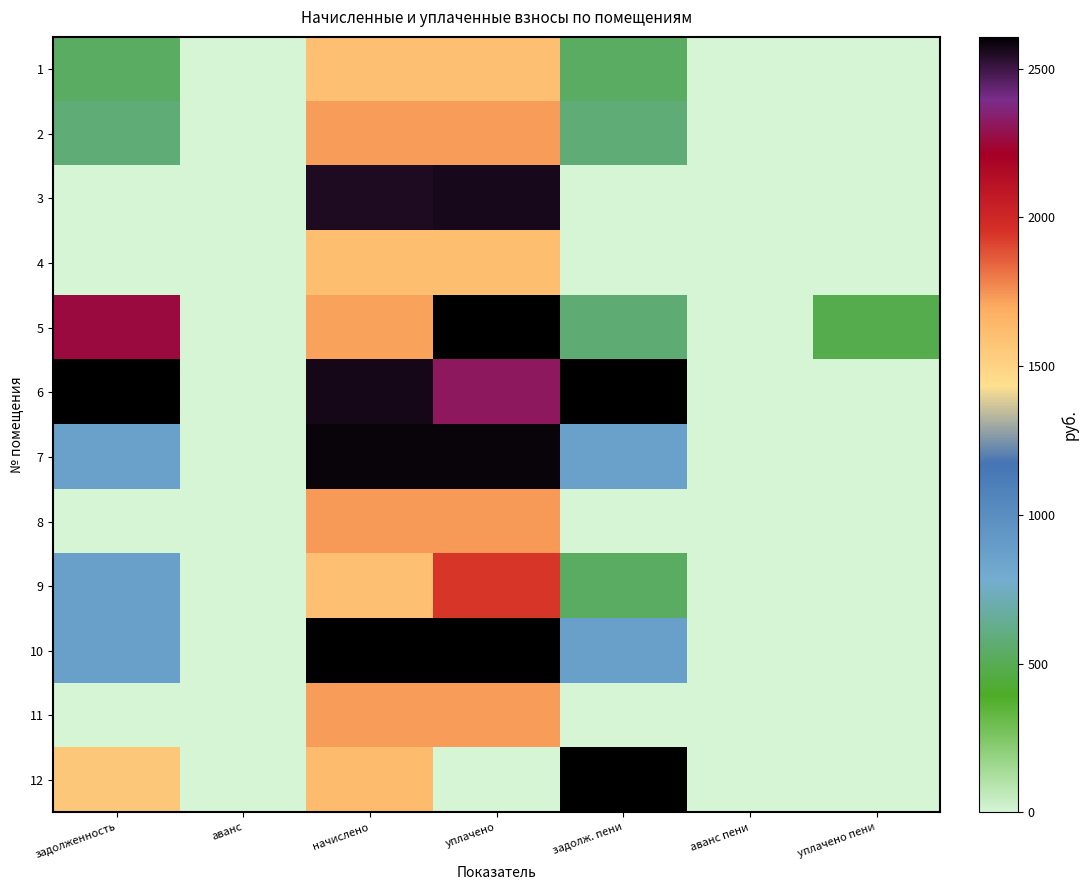

How many distinct data groups are displayed?

12